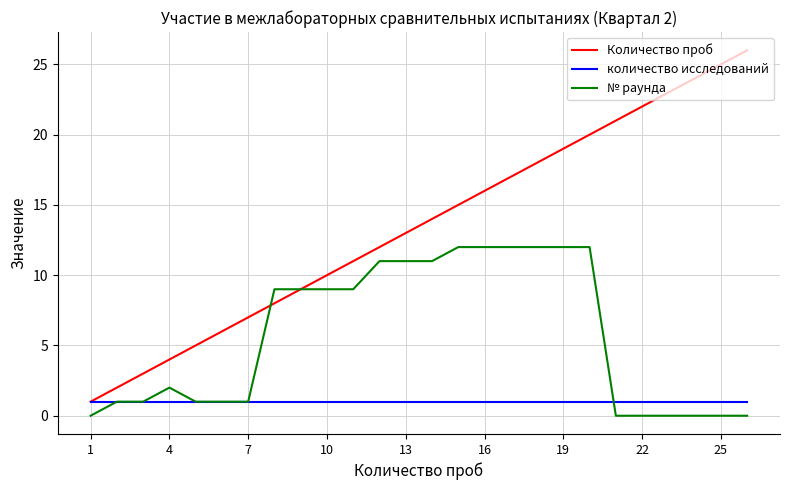

True or false: Количество проб has more than 1 interior local peaks.

False